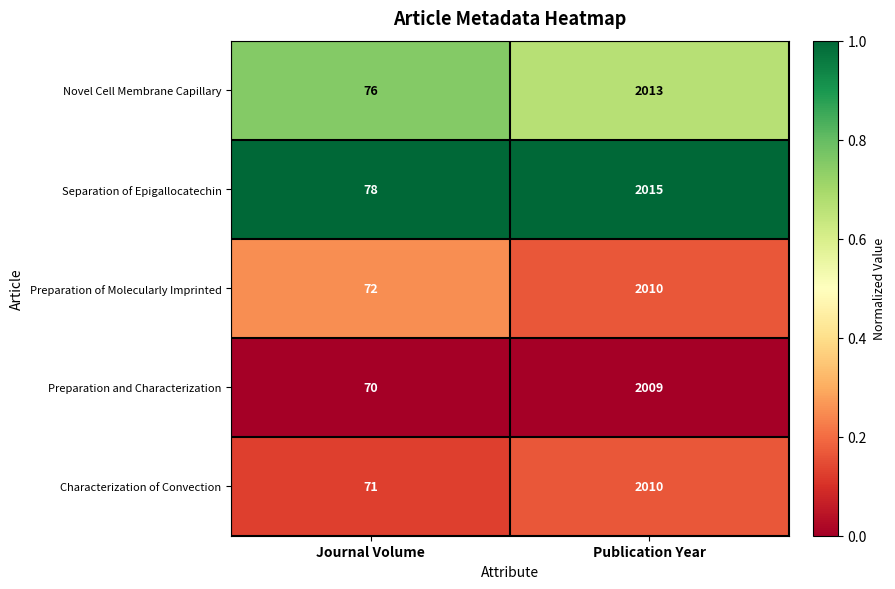

Which series has the largest total across all categories?

Separation of Epigallocatechin